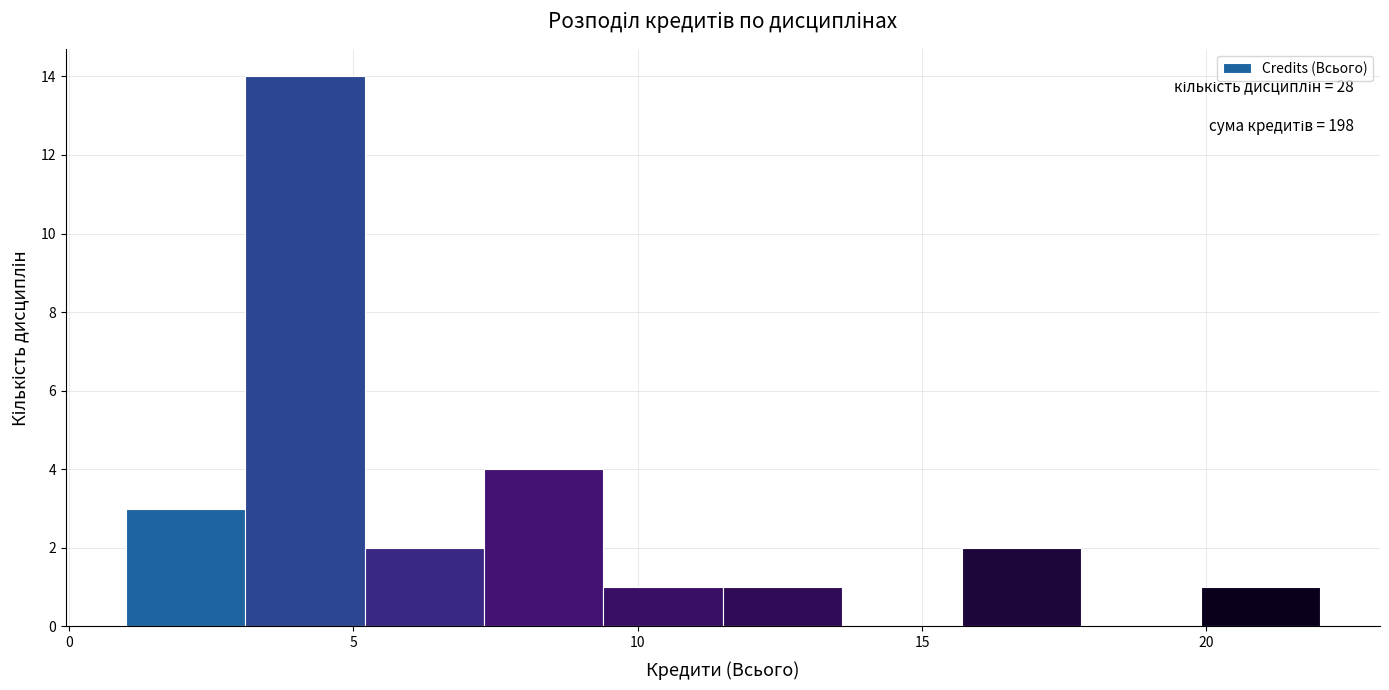

Which range on the x-axis has the tallest bar?

3.1 to 5.2